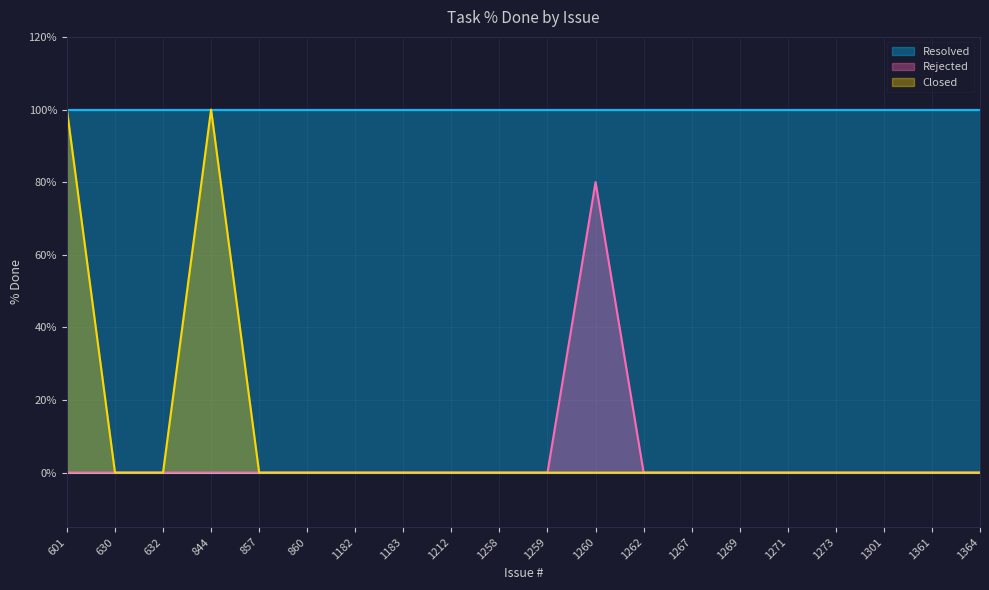

At which category does the chart reach its minimum across all series?

601